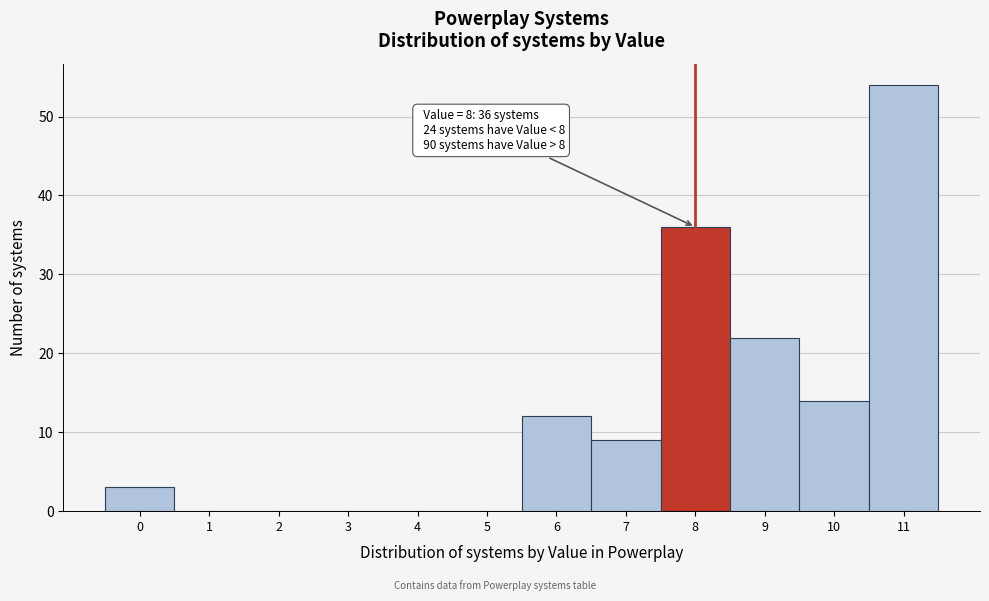

Reading left to right, what are all the values shown in this chart?

0=3	1=0	2=0	3=0	4=0	5=0	6=12	7=9	8=36	9=22	10=14	11=54